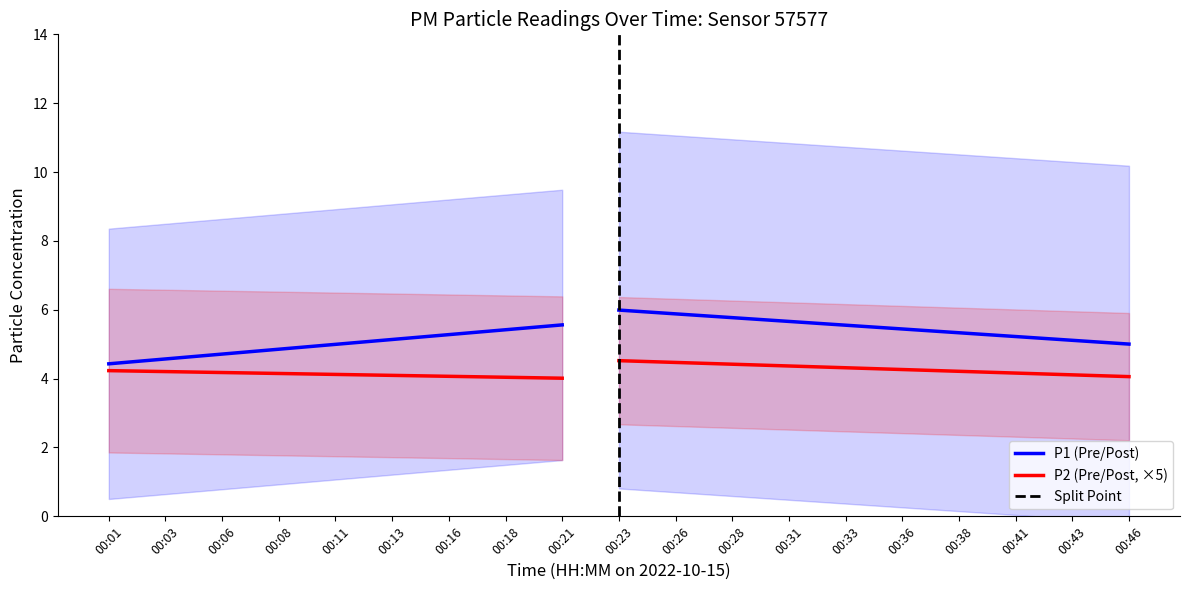

True or false: P2 and P1 cross at least once.

False